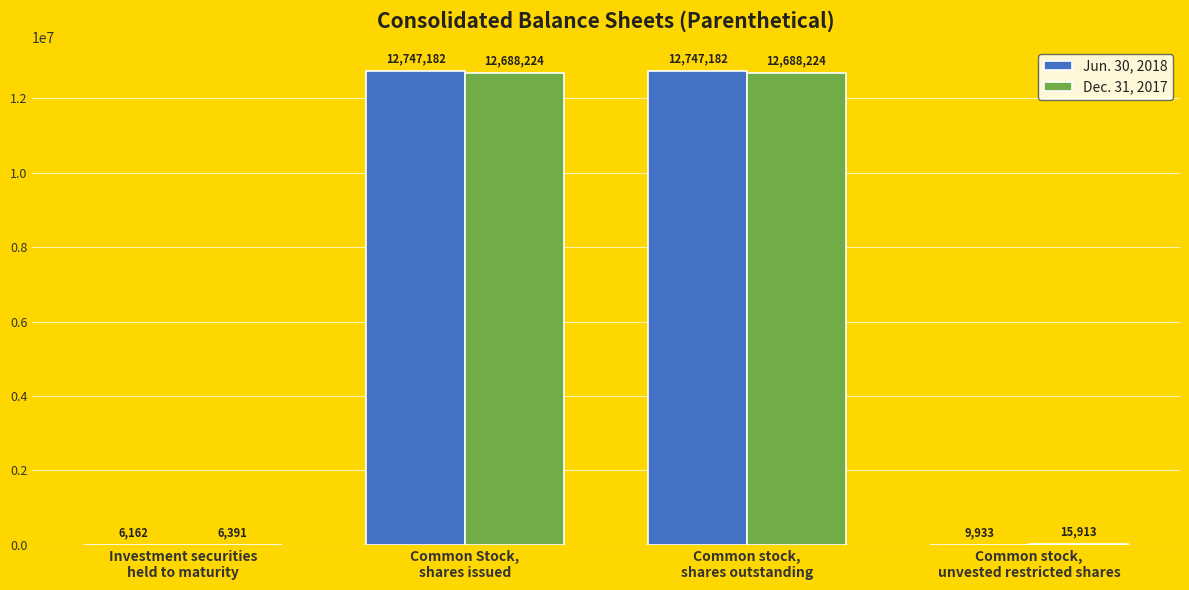

How many groups of bars are there?

4